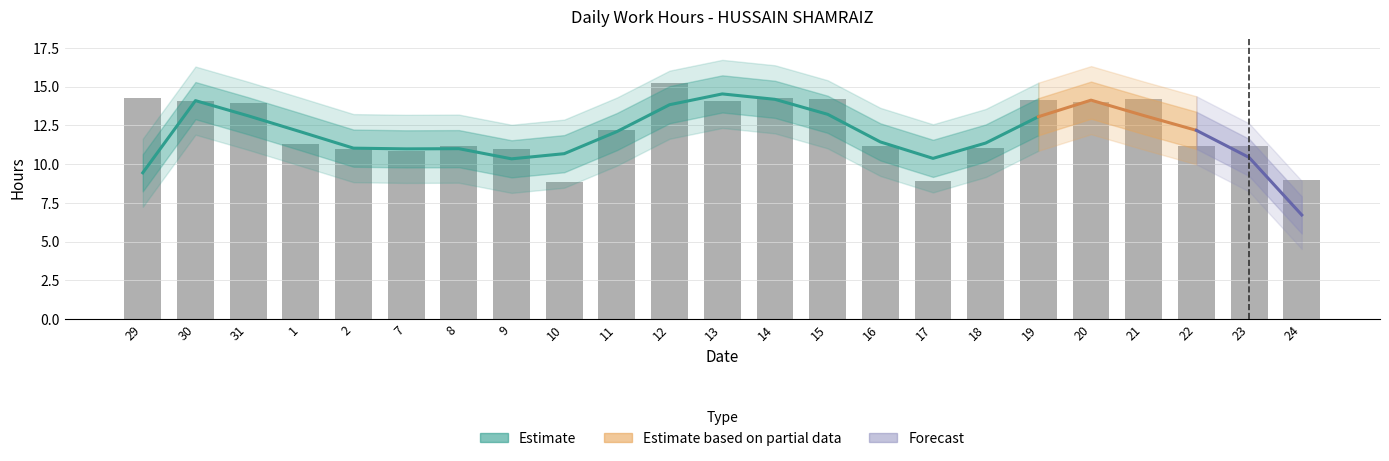

What is the value of the 23rd bar from the left?

9.0